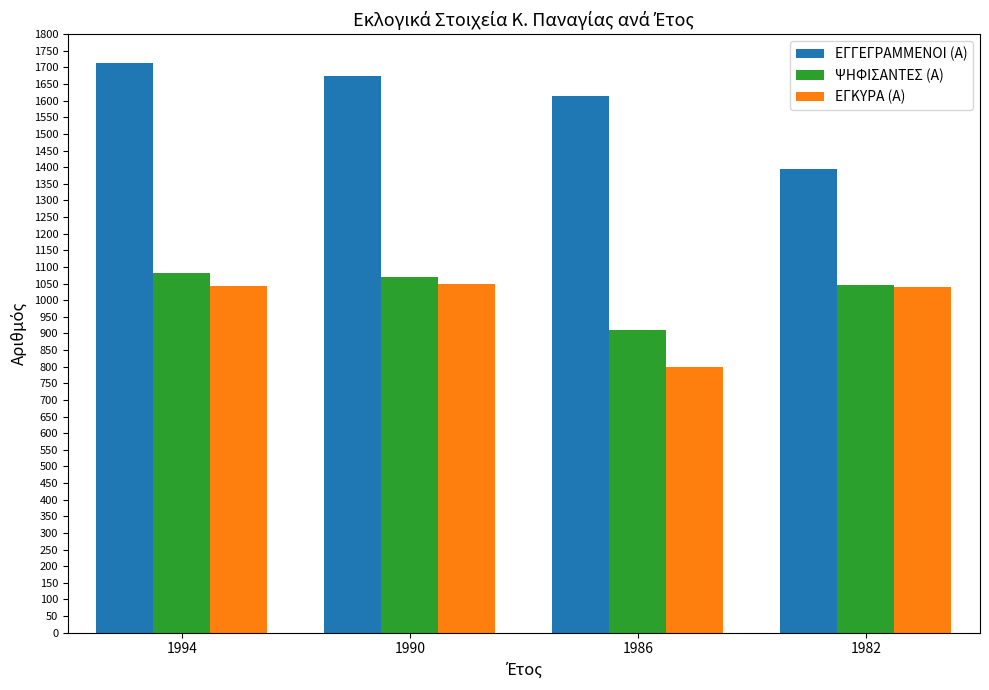

What is the value of the ΨΗΦΙΣΑΝΤΕΣ (Α) bar at the 3rd from the left?

910